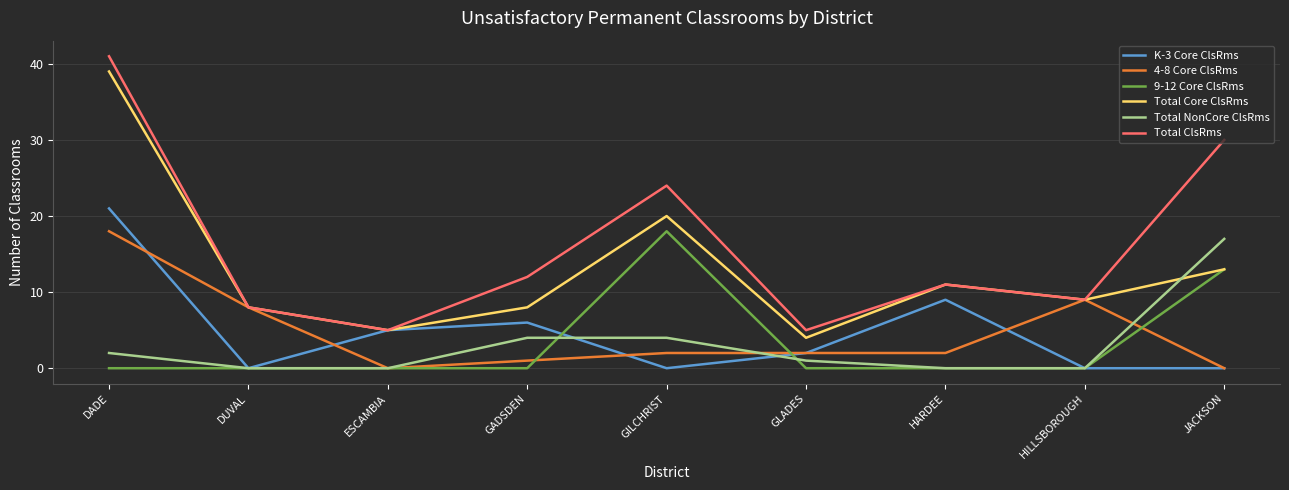

Which series has the largest range (max minus min)?

Total ClsRms